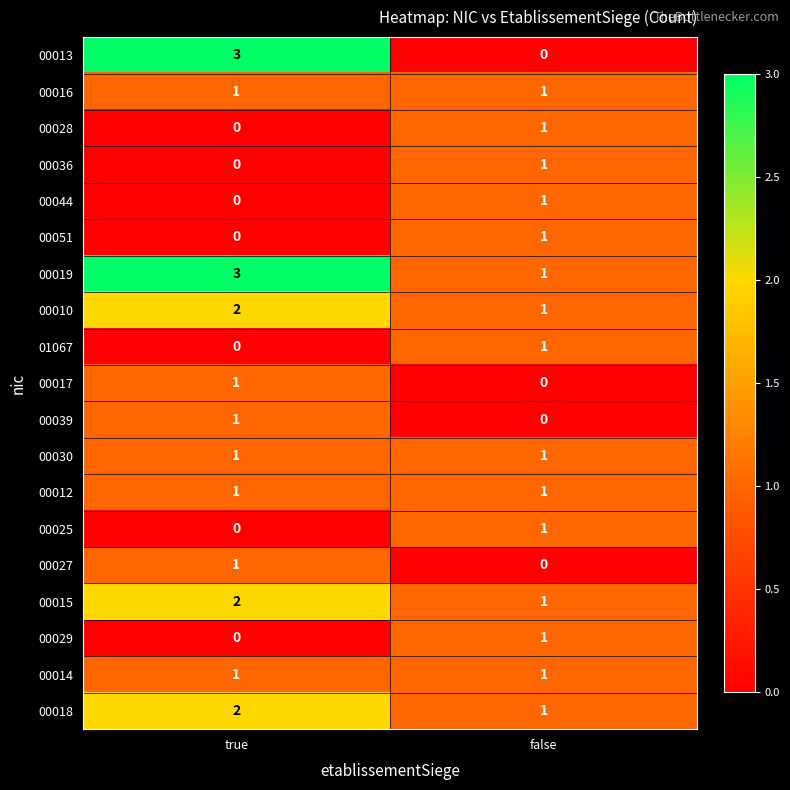

Which category has the highest value across all series?

true